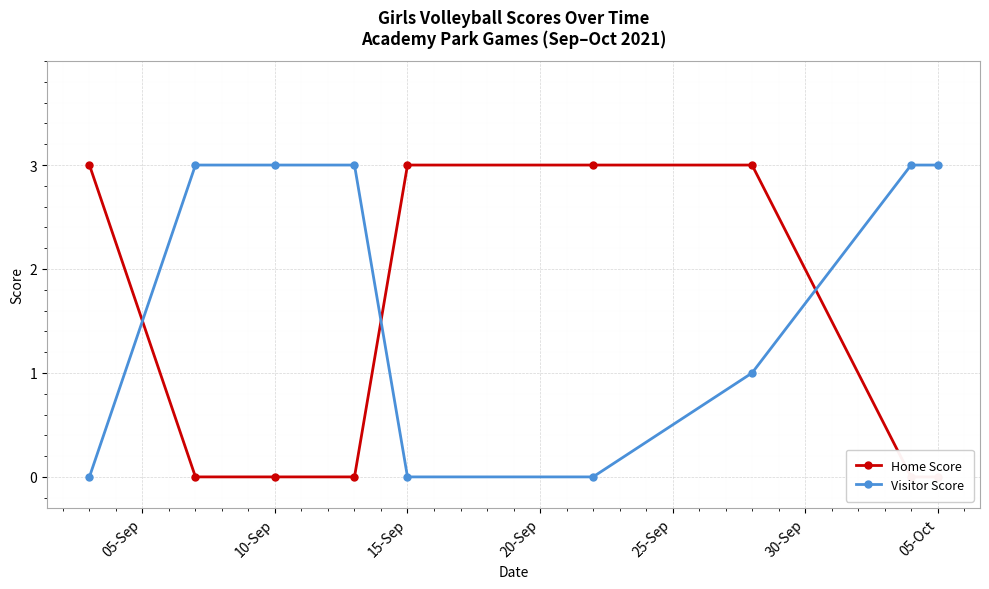

What is the maximum value for Visitor Score?

3